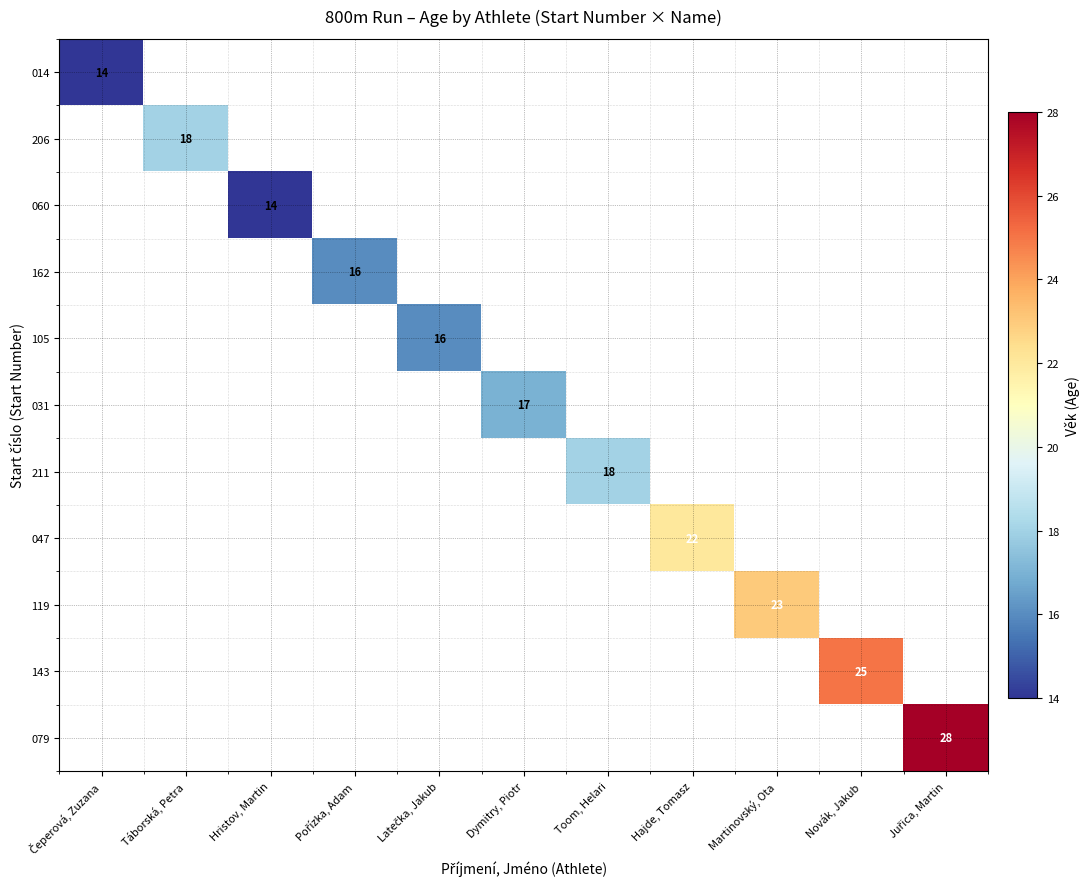

What is the minimum value shown in the chart?

14.0